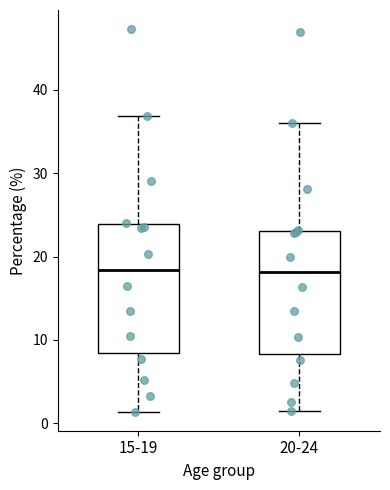

Where does the upper whisker of the box for 20-24 end on the y-axis? The values are not printed on the chart, so give them approximately, as read against the axis.

36